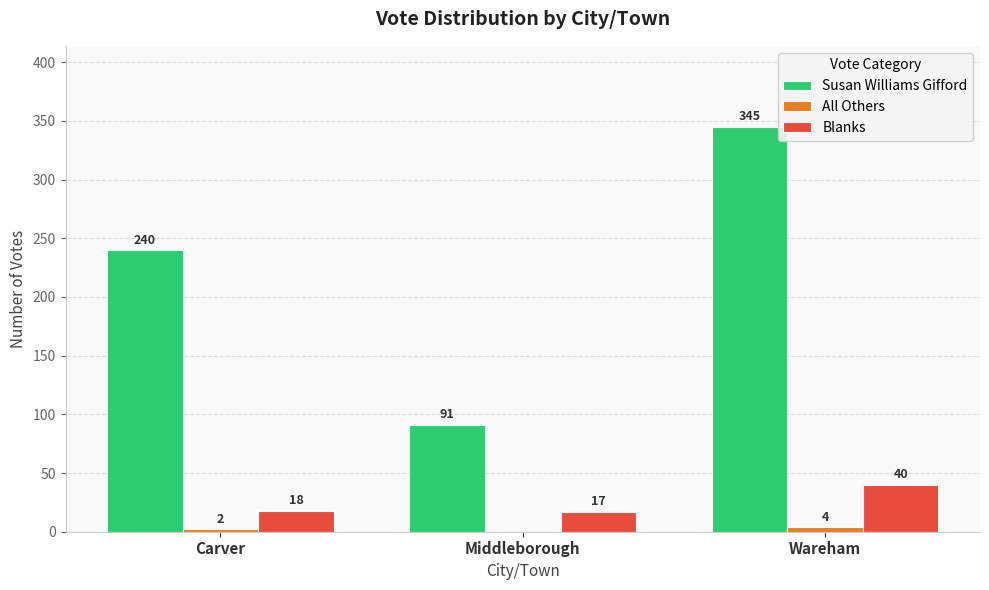

Which series changed the most between Carver and Wareham?

Susan Williams Gifford